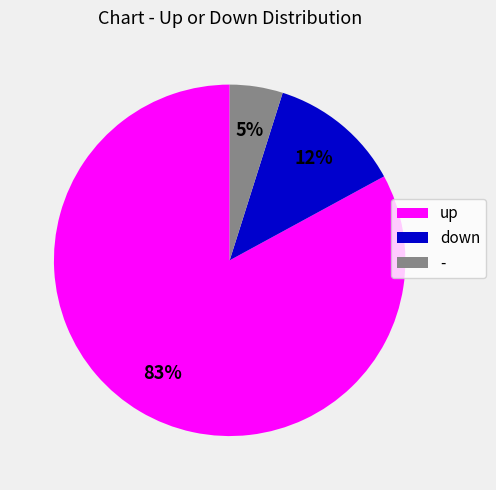

To the nearest percent, what is the combined percentage of down and up?

95%